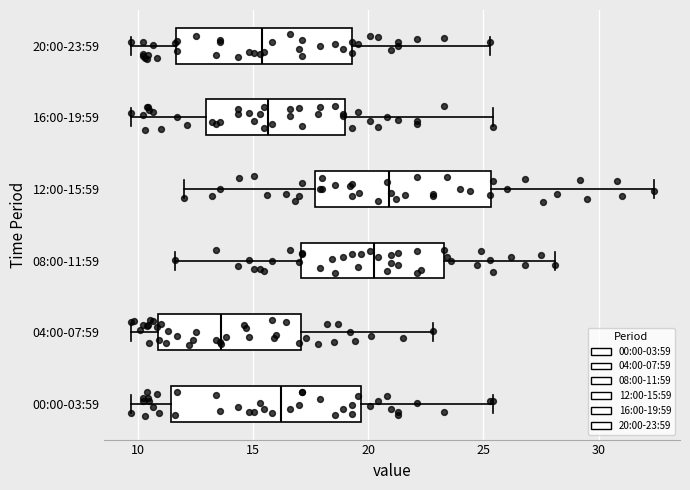

Where does the median line of the box for 08:00-11:59 sit on the x-axis? The values are not printed on the chart, so give them approximately, as read against the axis.

20.5